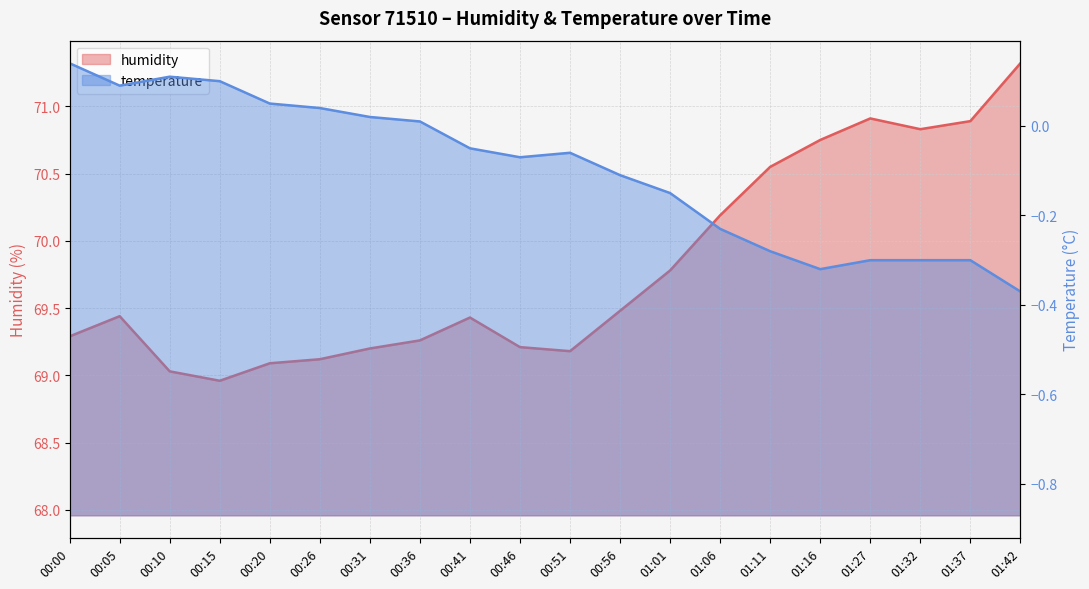

Rank the categories by value from highest to lowest.

01:42, 01:27, 01:37, 01:32, 01:16, 01:11, 01:06, 01:01, 00:56, 00:05, 00:41, 00:00, 00:36, 00:46, 00:31, 00:51, 00:26, 00:20, 00:10, 00:15